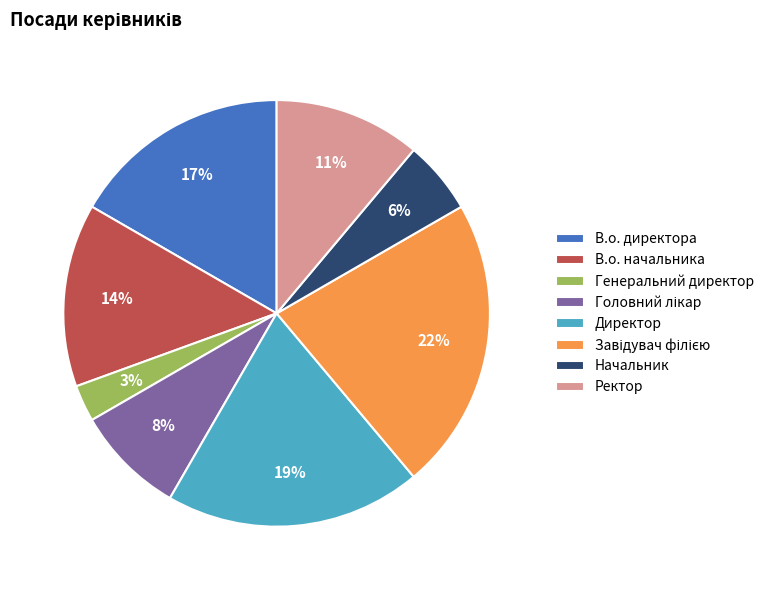

Is the sum of В.о. директора and В.о. начальника greater than half?

No